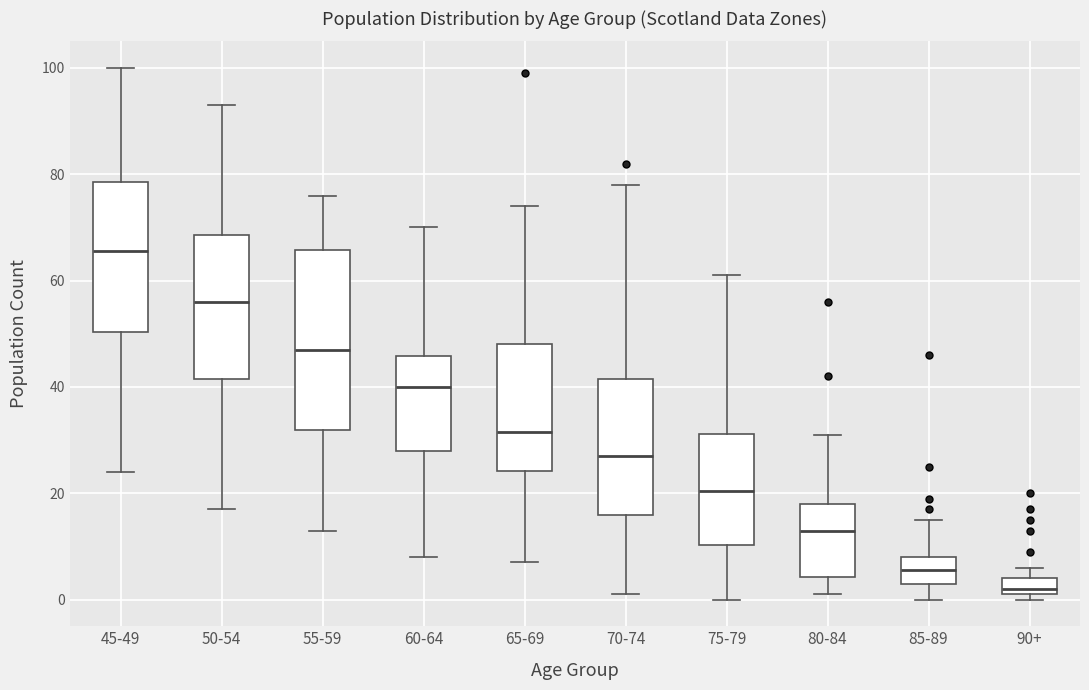

Which box is the tallest, from its lower edge to its upper edge?

55-59